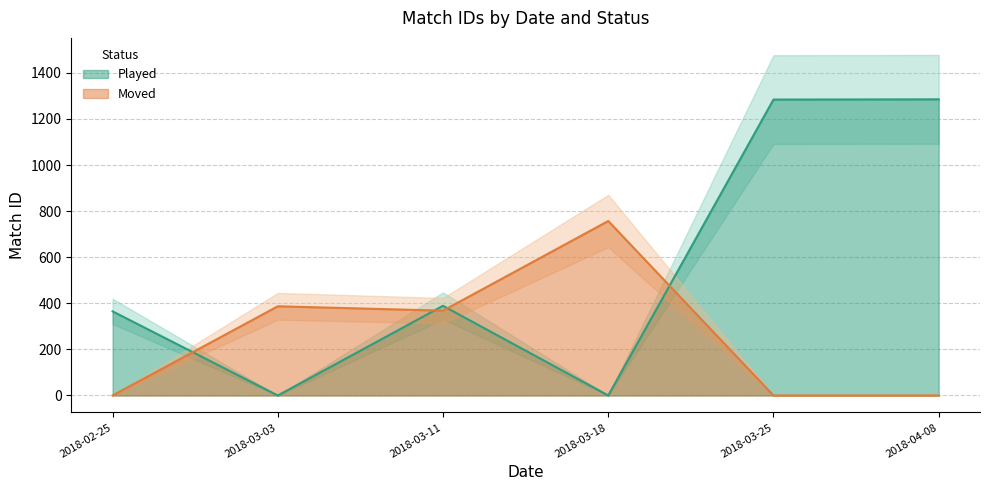

How many interior local valleys does the Played series have?

2